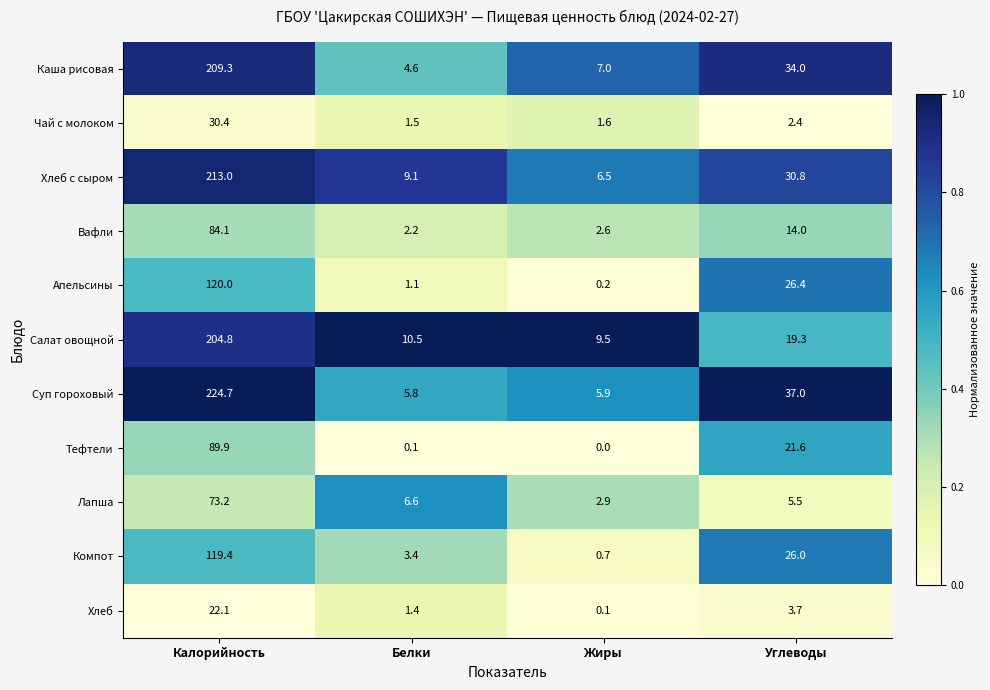

What is the approximate value of Вафли at Белки?

2.2